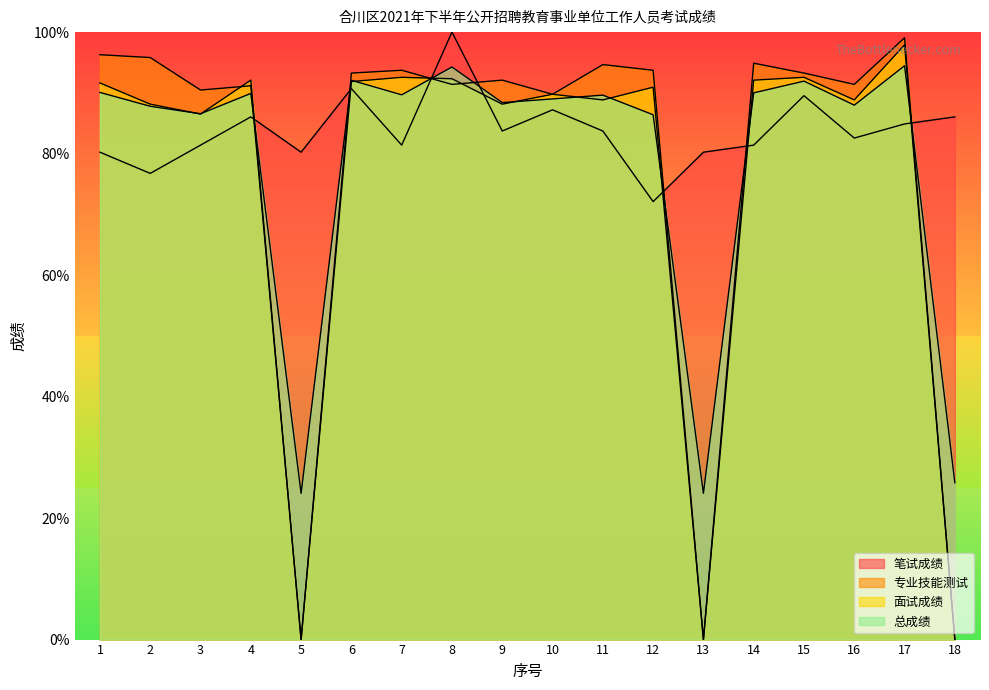

Rank the series by their maximum value, from lowest to highest.

总成绩, 面试成绩, 专业技能测试, 笔试成绩